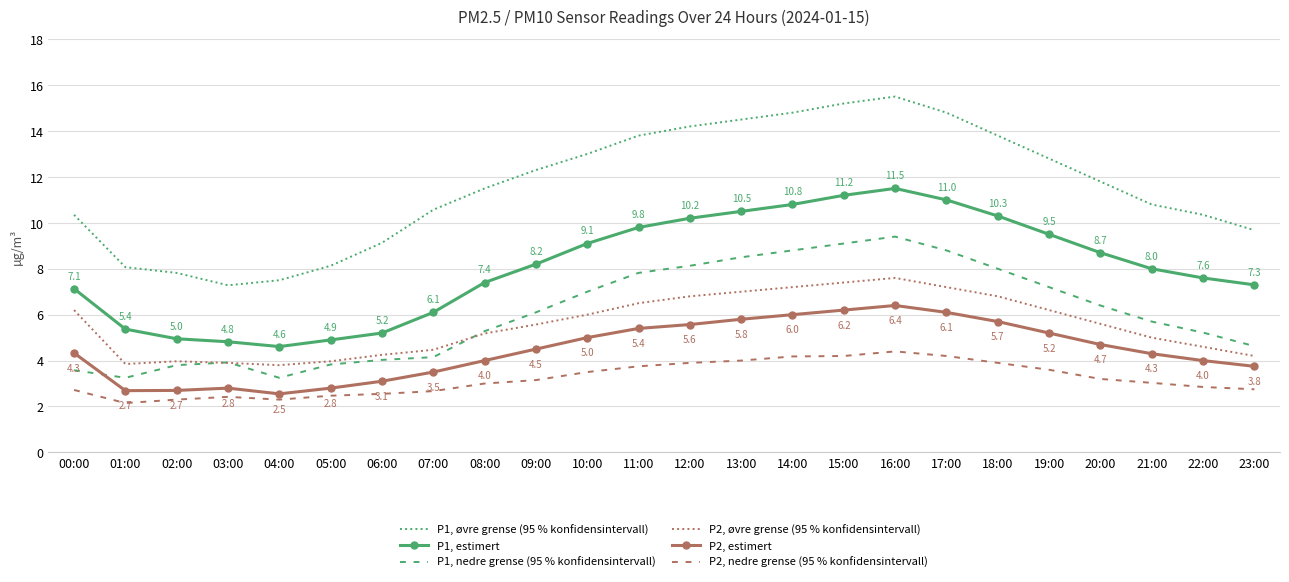

What is the lowest value of the P1, estimert series?

4.6